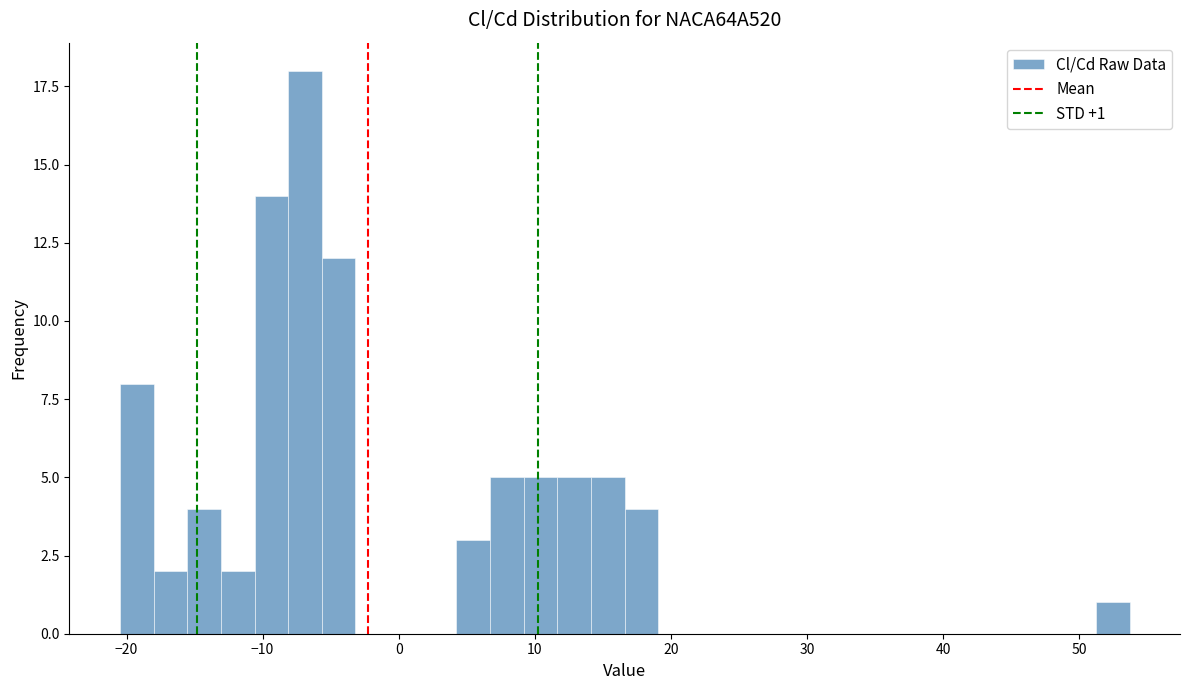

Read against the x-axis, roughly where is the centre of the tallest bar?

-7